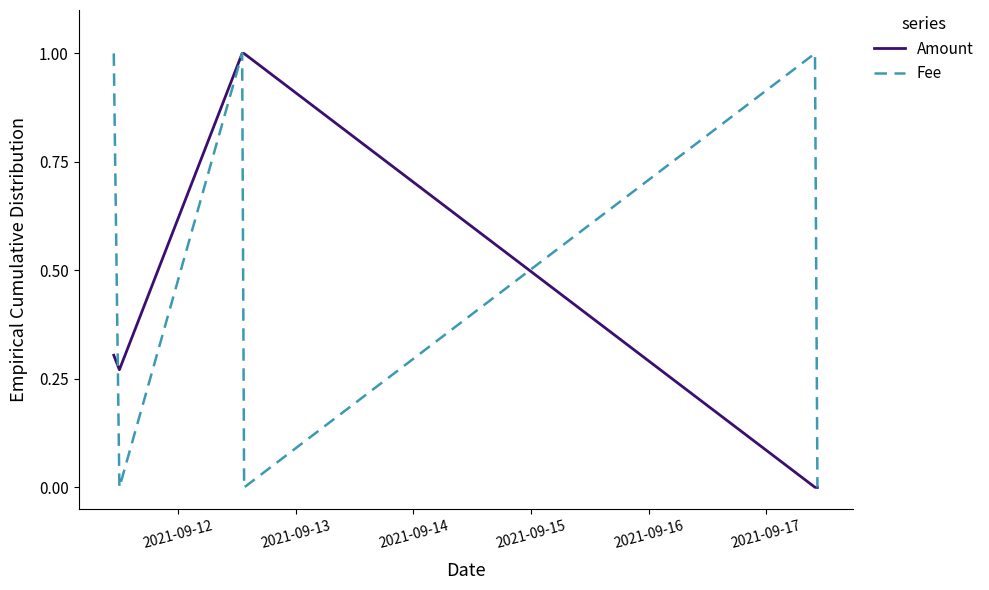

Rank the series by their average value, from lowest to highest.

Amount, Fee